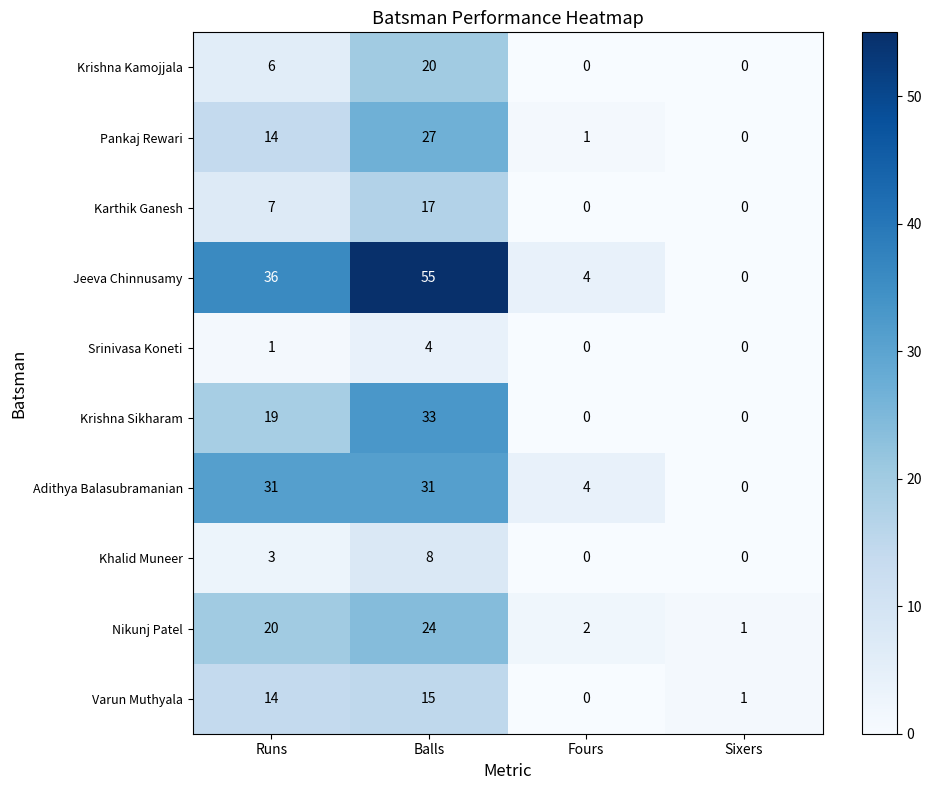

What is the spread (max minus min) of values at Fours?

4